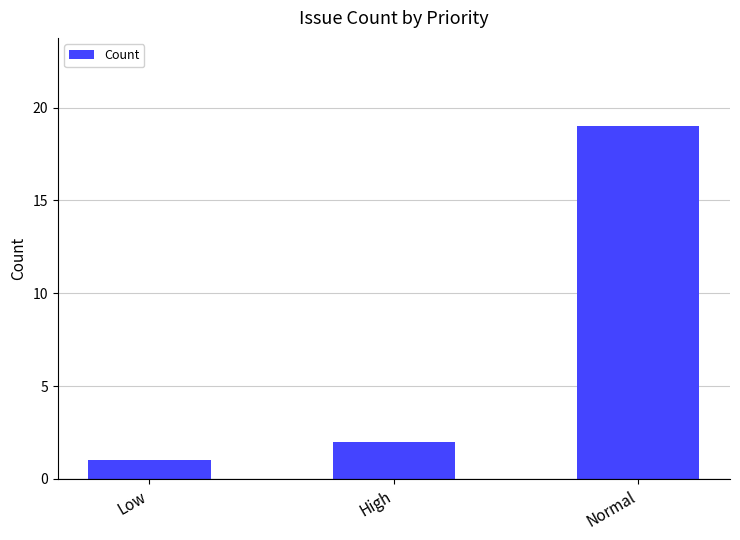

True or false: the data shows 13 at Normal.

False